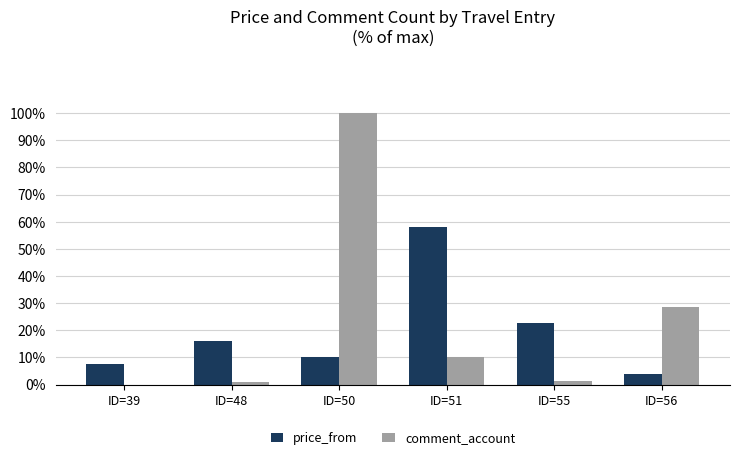

What is the maximum value shown in the chart?

100.0